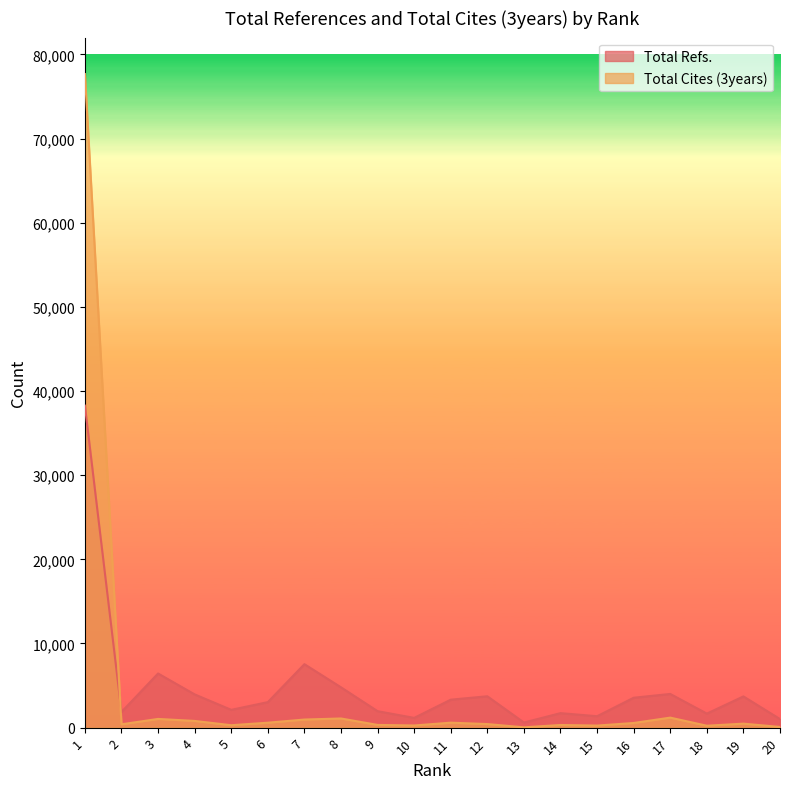

At how many categories does at least one series exceed 30321?

1